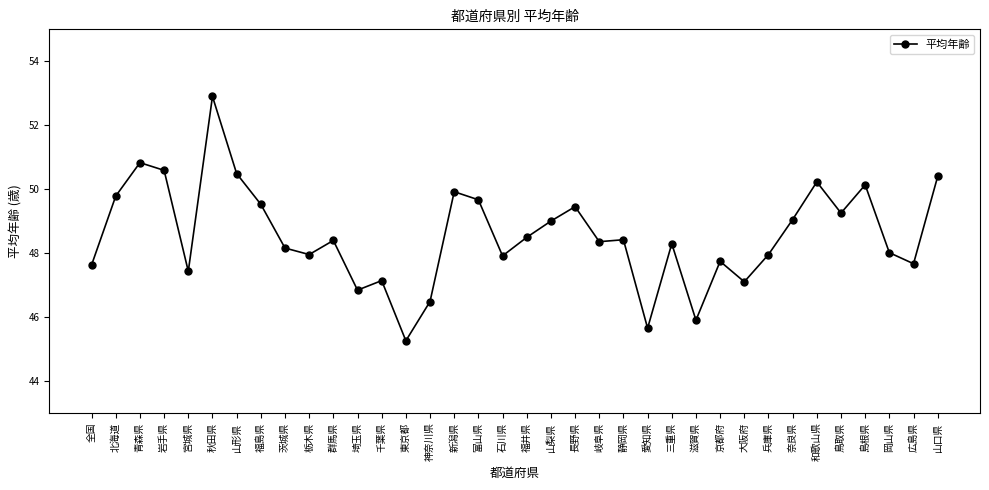

True or false: the data shows 65.7 at 静岡県.

False